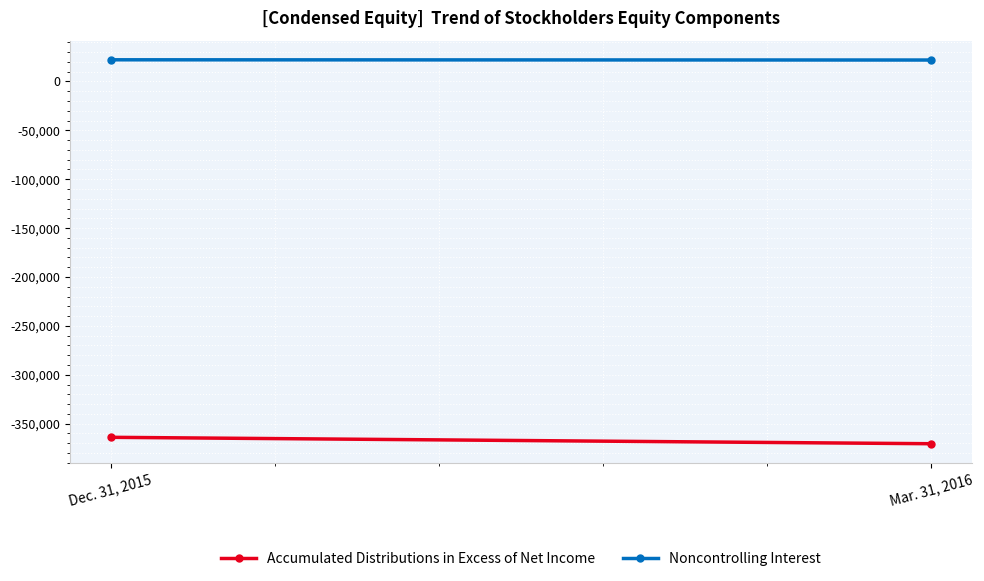

What is the label of the 1st point from the left?

Dec. 31, 2015